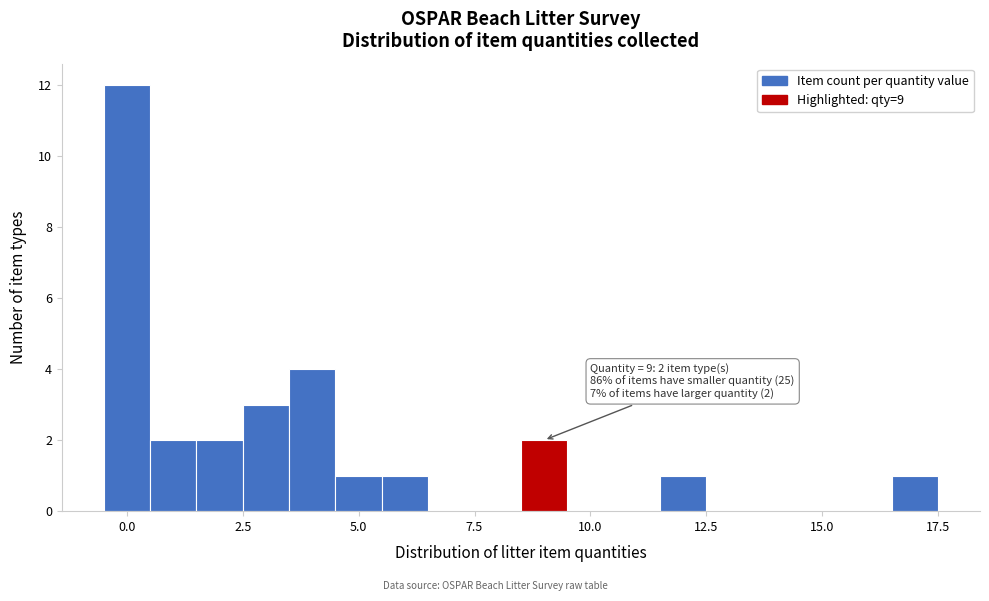

Around what value on the x-axis is the tallest bar? Give the approximate position of its centre, as read against the axis.

0.0